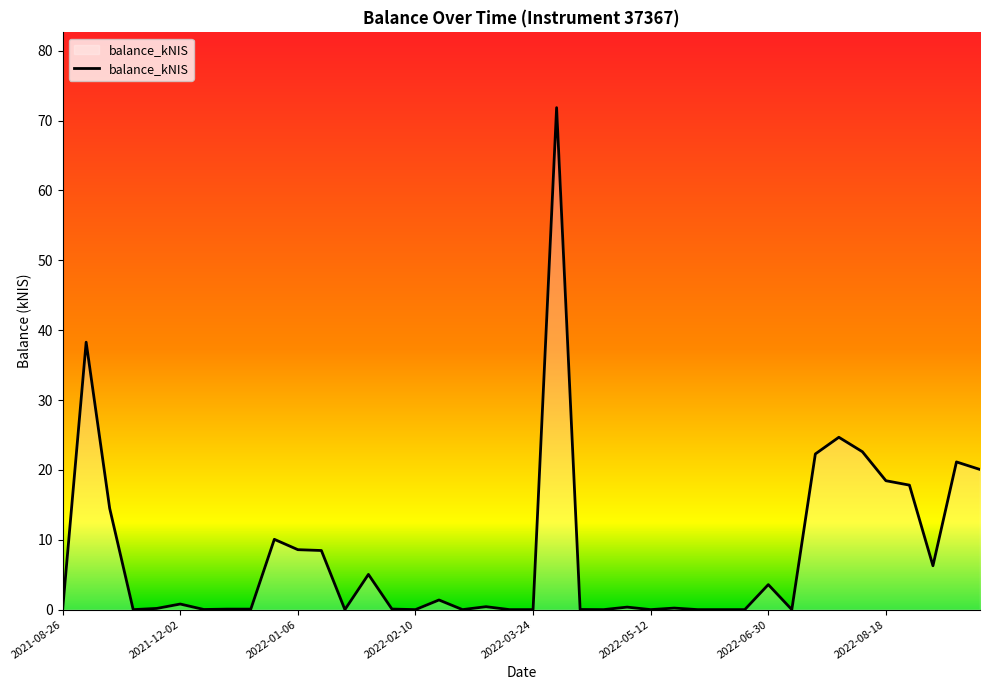

Is this an area chart (filled region under the line)?

Yes